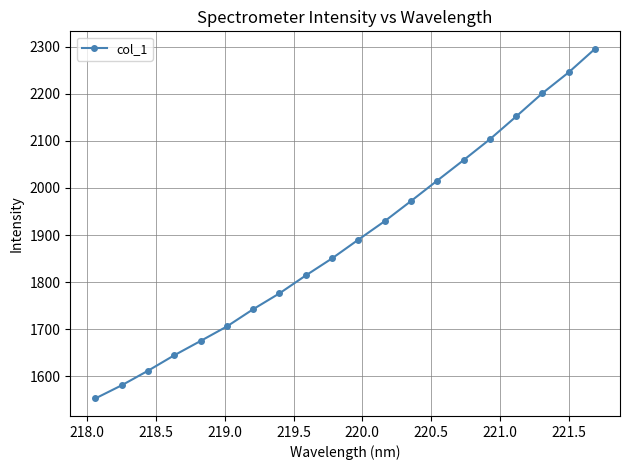

What is the smallest value displayed?

1552.5